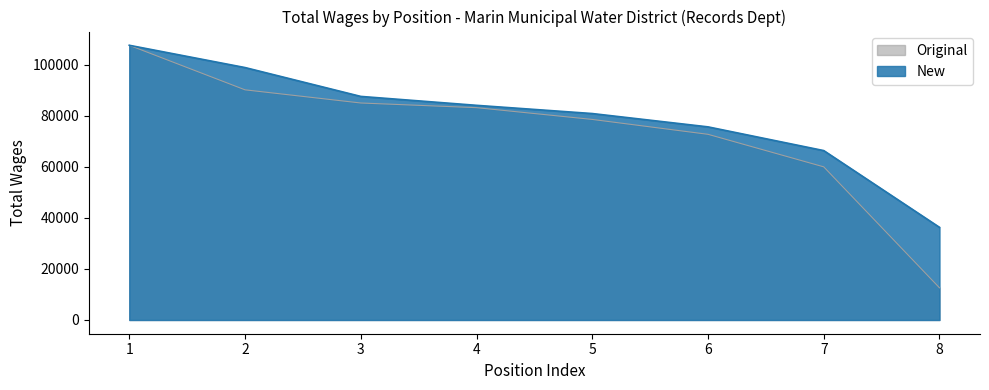

What is the difference between the highest and lowest values at 7?

6373.5